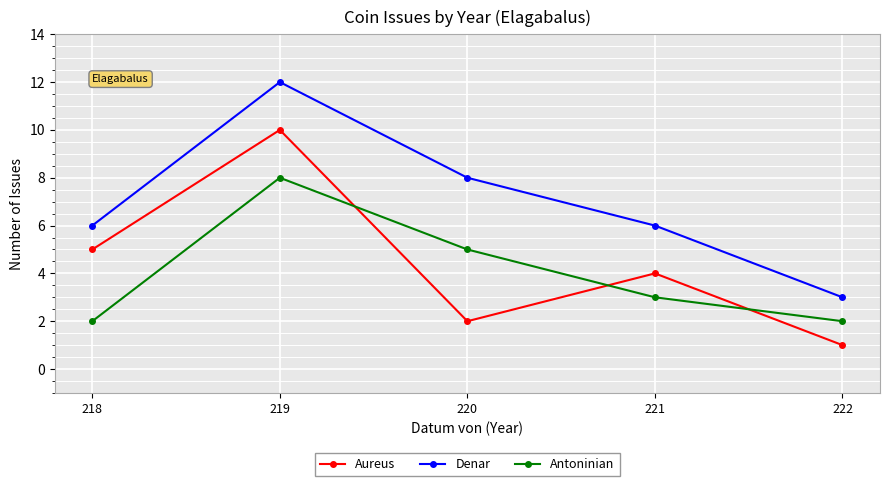

Is it true that Denar equals 12 at 219?

True